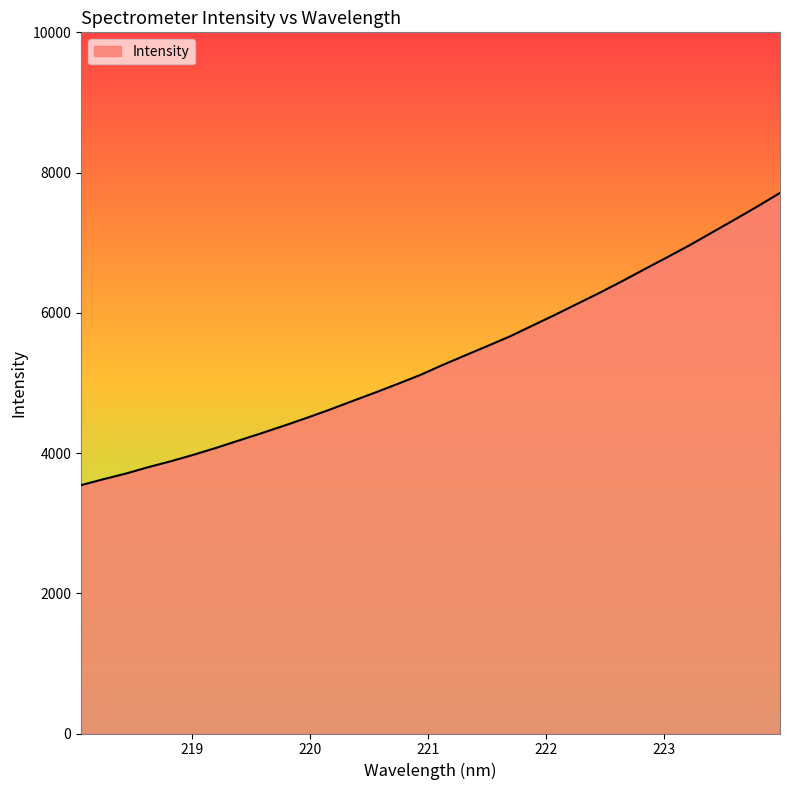

What is the minimum value shown in the chart?

3541.7